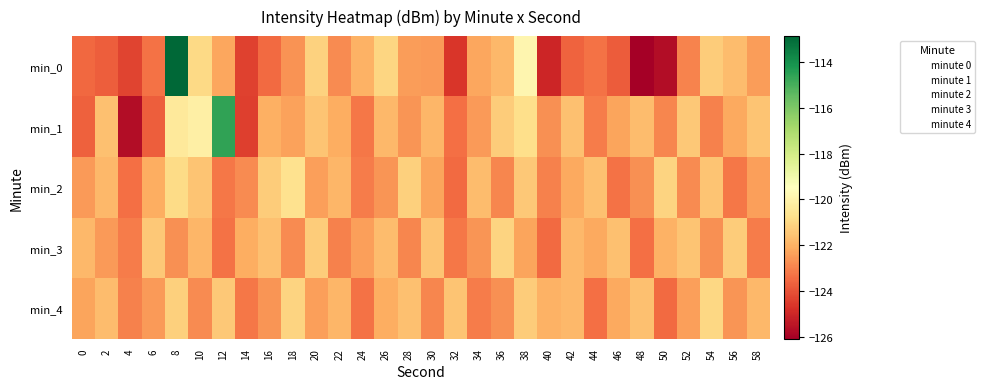

Reading right to left, list all the values displayed in this chart.

min_0: 58=-122.4	56=-121.7	54=-121.3	52=-123.0	50=-125.7	48=-126.1	46=-123.8	44=-123.3	42=-123.7	40=-125.0	38=-119.9	36=-121.8	34=-122.2	32=-124.6	30=-122.5	28=-122.4	26=-121.1	24=-122.0	22=-122.8	20=-121.1	18=-122.6	16=-123.5	14=-124.3	12=-122.2	10=-120.9	8=-112.9	6=-123.3	4=-124.3	2=-123.7	0=-123.5
min_1: 58=-121.5	56=-122.2	54=-123.0	52=-121.4	50=-122.9	48=-121.7	46=-122.3	44=-123.1	42=-121.6	40=-122.7	38=-120.8	36=-121.3	34=-122.5	32=-123.4	30=-121.9	28=-122.6	26=-121.8	24=-123.2	22=-122.1	20=-121.5	18=-122.4	16=-122.0	14=-124.4	12=-114.6	10=-120.1	8=-120.4	6=-123.7	4=-125.7	2=-121.6	0=-123.7
min_2: 58=-122.4	56=-123.2	54=-121.5	52=-122.8	50=-121.1	48=-122.7	46=-123.3	44=-121.6	42=-122.2	40=-123.0	38=-121.4	36=-122.9	34=-121.7	32=-123.5	30=-122.3	28=-121.2	26=-122.6	24=-123.1	22=-121.9	20=-122.4	18=-120.7	16=-121.3	14=-122.8	12=-123.2	10=-121.5	8=-120.9	6=-122.1	4=-123.4	2=-121.8	0=-122.5
min_3: 58=-123.1	56=-121.3	54=-122.7	52=-121.5	50=-122.0	48=-123.4	46=-121.6	44=-122.2	42=-121.8	40=-123.5	38=-122.3	36=-121.1	34=-122.6	32=-123.2	30=-121.5	28=-122.9	26=-121.7	24=-122.4	22=-123.0	20=-121.3	18=-122.8	16=-121.6	14=-122.1	12=-123.3	10=-121.9	8=-122.7	6=-121.4	4=-123.1	2=-122.5	0=-121.8
min_4: 58=-121.8	56=-122.6	54=-121.0	52=-122.4	50=-123.5	48=-121.6	46=-122.2	44=-123.4	42=-121.8	40=-122.0	38=-121.3	36=-122.7	34=-123.1	32=-121.5	30=-122.9	28=-121.6	26=-122.1	24=-123.3	22=-121.9	20=-122.4	18=-121.1	16=-122.6	14=-123.2	12=-121.4	10=-122.8	8=-121.2	6=-122.5	4=-123.0	2=-121.7	0=-122.3